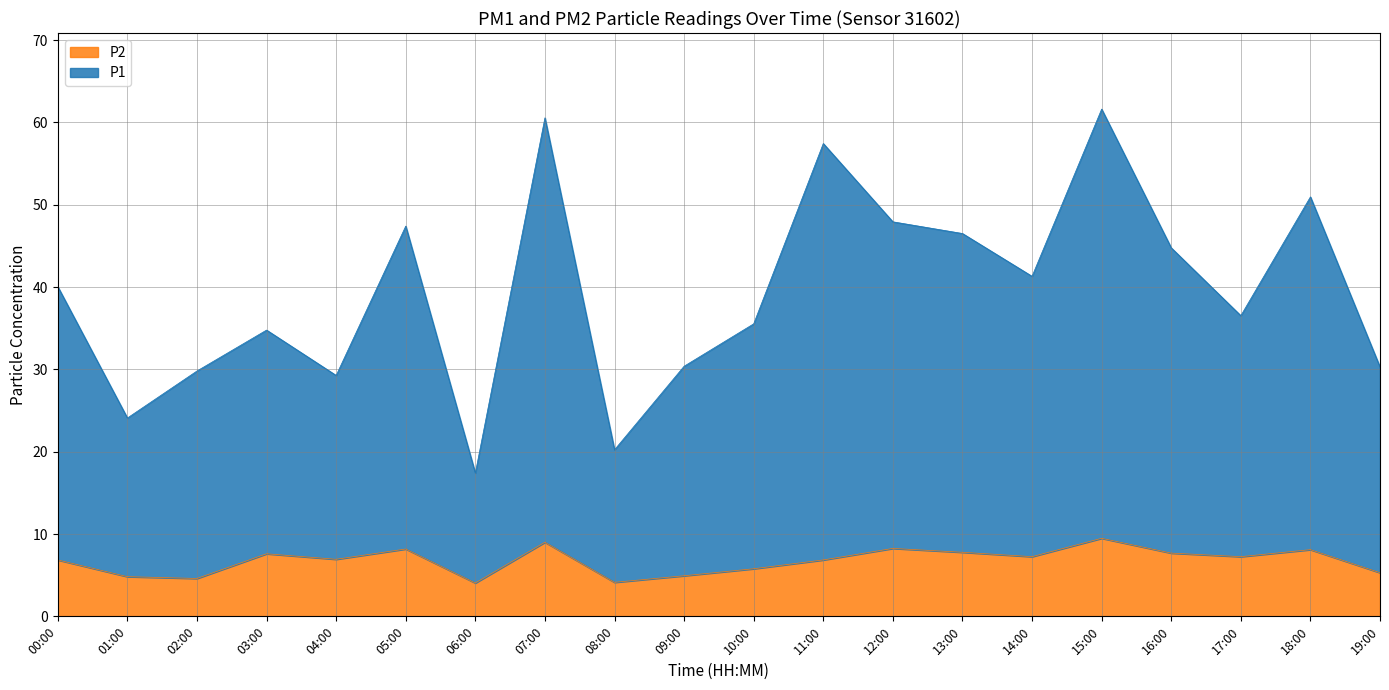

How many values in the P2 series exceed 7?

10